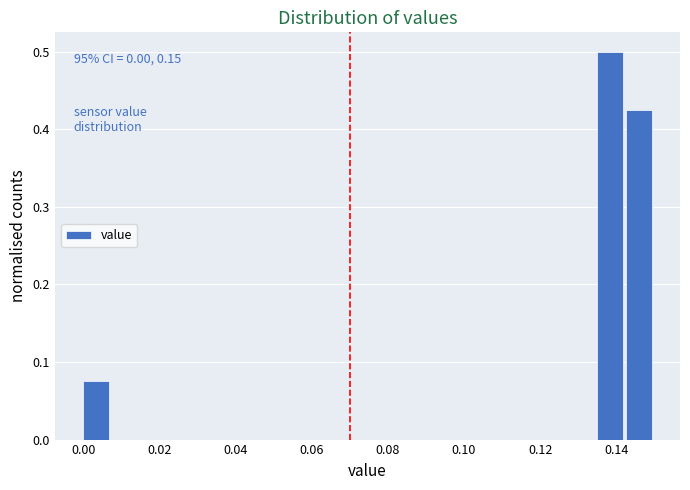

Around what value on the x-axis is the tallest bar? Give the approximate position of its centre, as read against the axis.

0.138